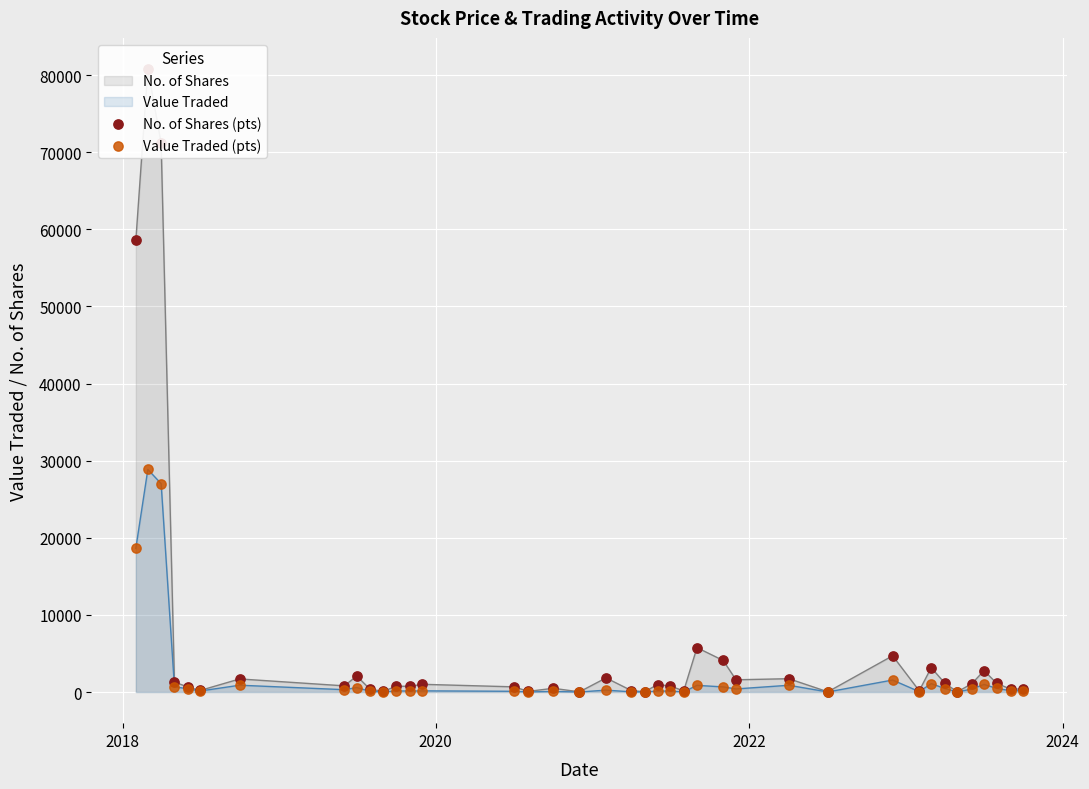

At how many categories does at least one series exceed 30880?

3